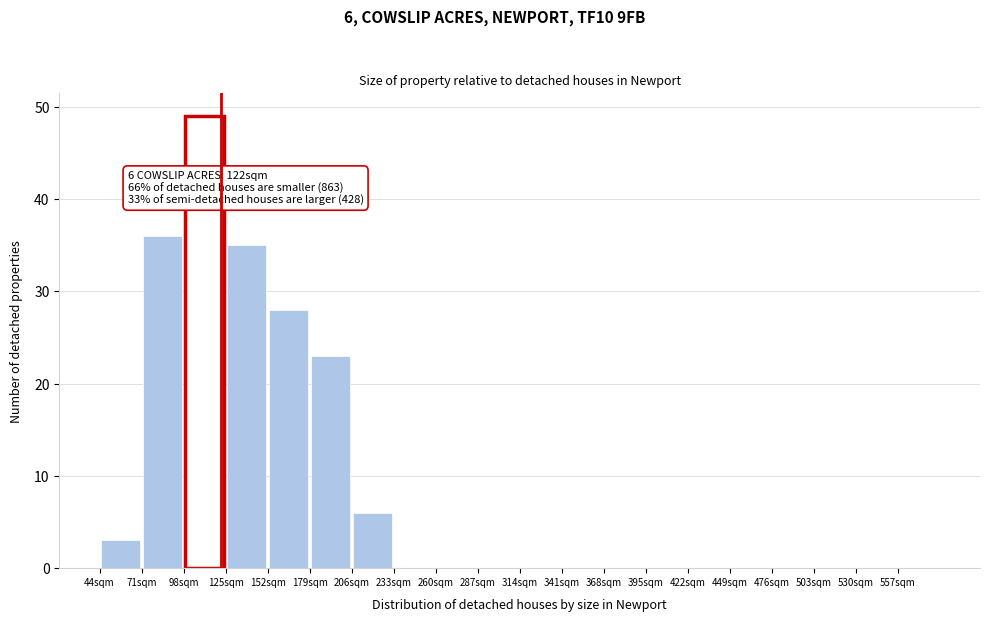

Over which range of the x-axis is the bar tallest?

98 to 125